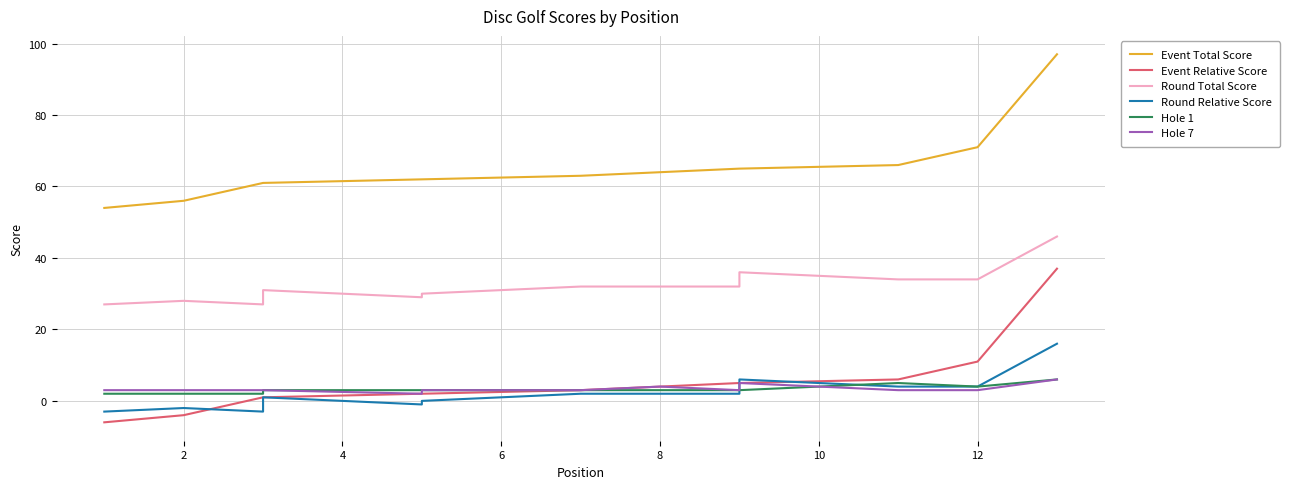

What is the value of the Event Relative Score point at the 6th from the left?

2